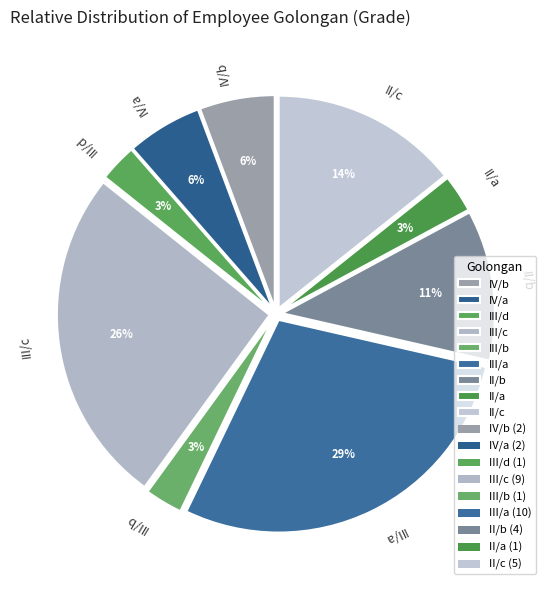

To the nearest percent, what percentage of the pie is III/d?

3%